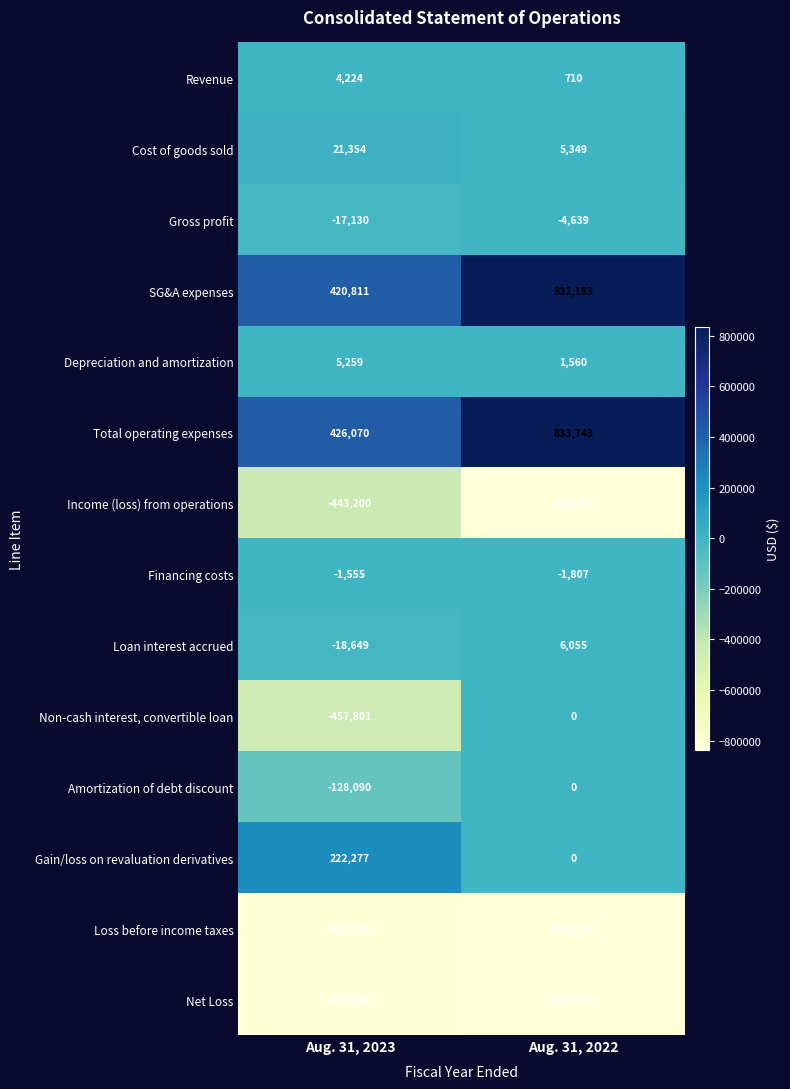

Reading left to right, transcribe all the data shown in this chart.

Revenue: 4224	710
Cost of goods sold: 21354	5349
Gross profit: -17130	-4639
SG&A expenses: 420811	832183
Depreciation and amortization: 5259	1560
Total operating expenses: 426070	833743
Income (loss) from operations: -443200	-838382
Financing costs: -1555	-1807
Loan interest accrued: -18649	6055
Non-cash interest, convertible loan: -457801	0
Amortization of debt discount: -128090	0
Gain/loss on revaluation derivatives: 222277	0
Loss before income taxes: -827018	-834134
Net Loss: -827018	-834134